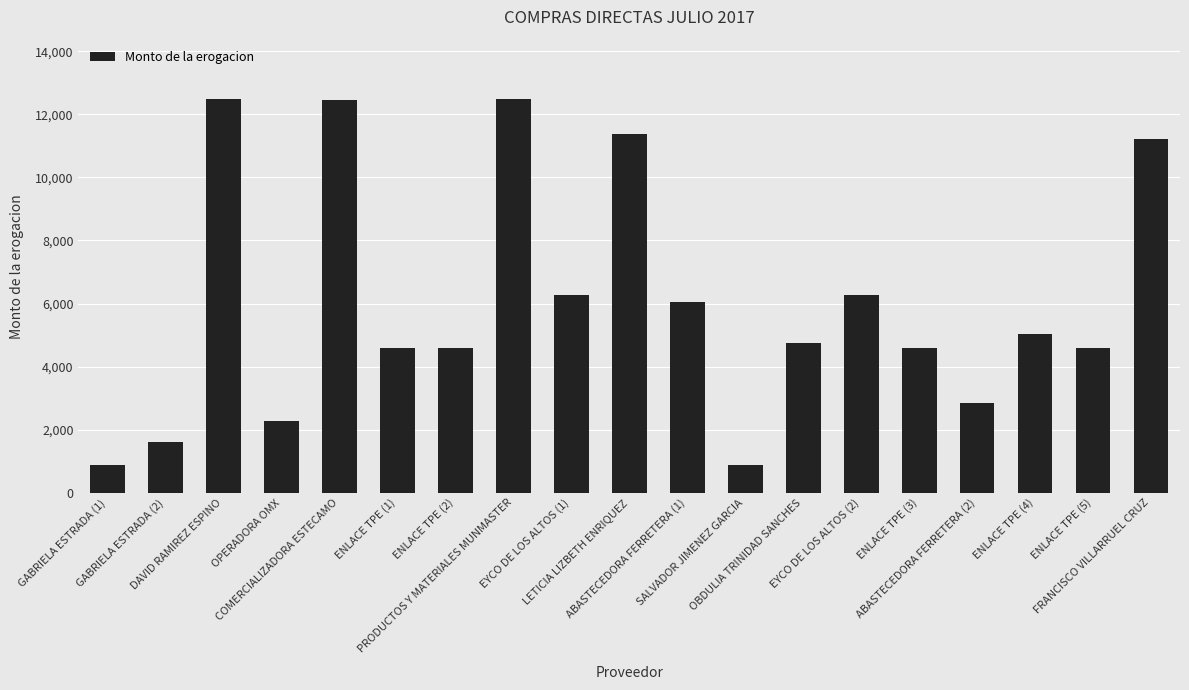

Approximately how many times larger is the value at EYCO DE LOS ALTOS (2) compared to GABRIELA ESTRADA (1)?

7.1